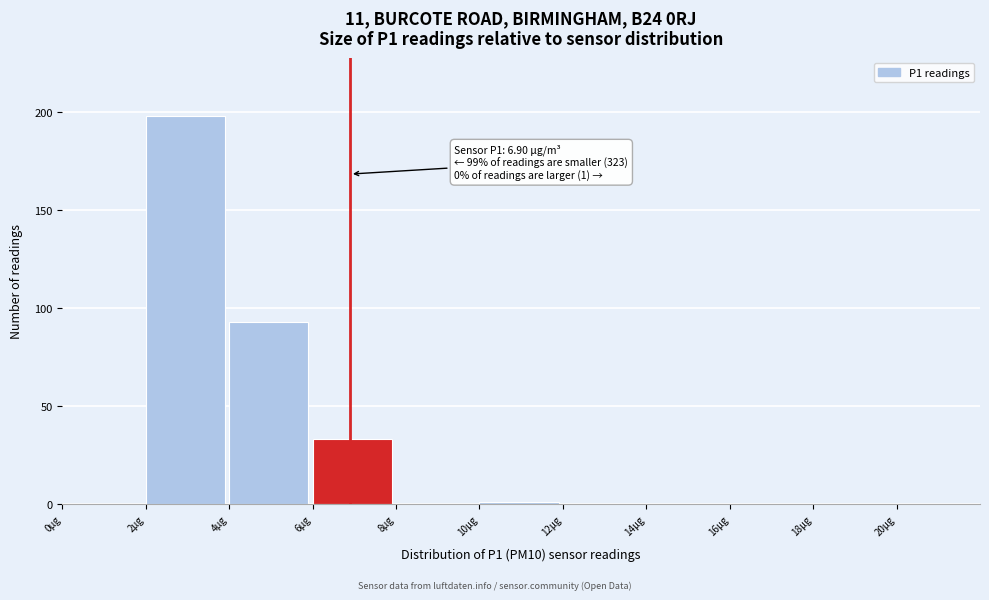

Over which range of the x-axis is the bar tallest?

2 to 4